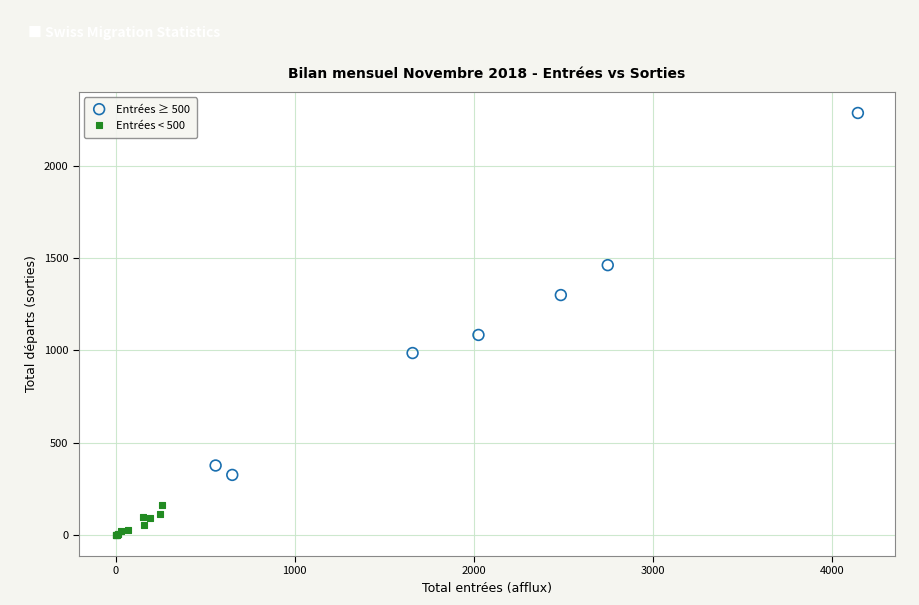

Which series reaches the minimum Y coordinate?

Entrées < 500